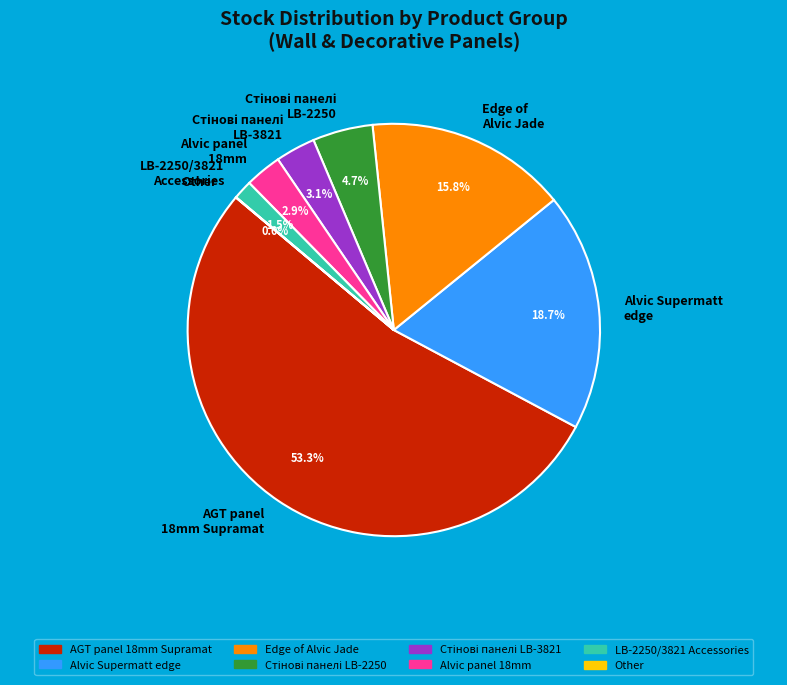

Does any single category account for the majority?

Yes